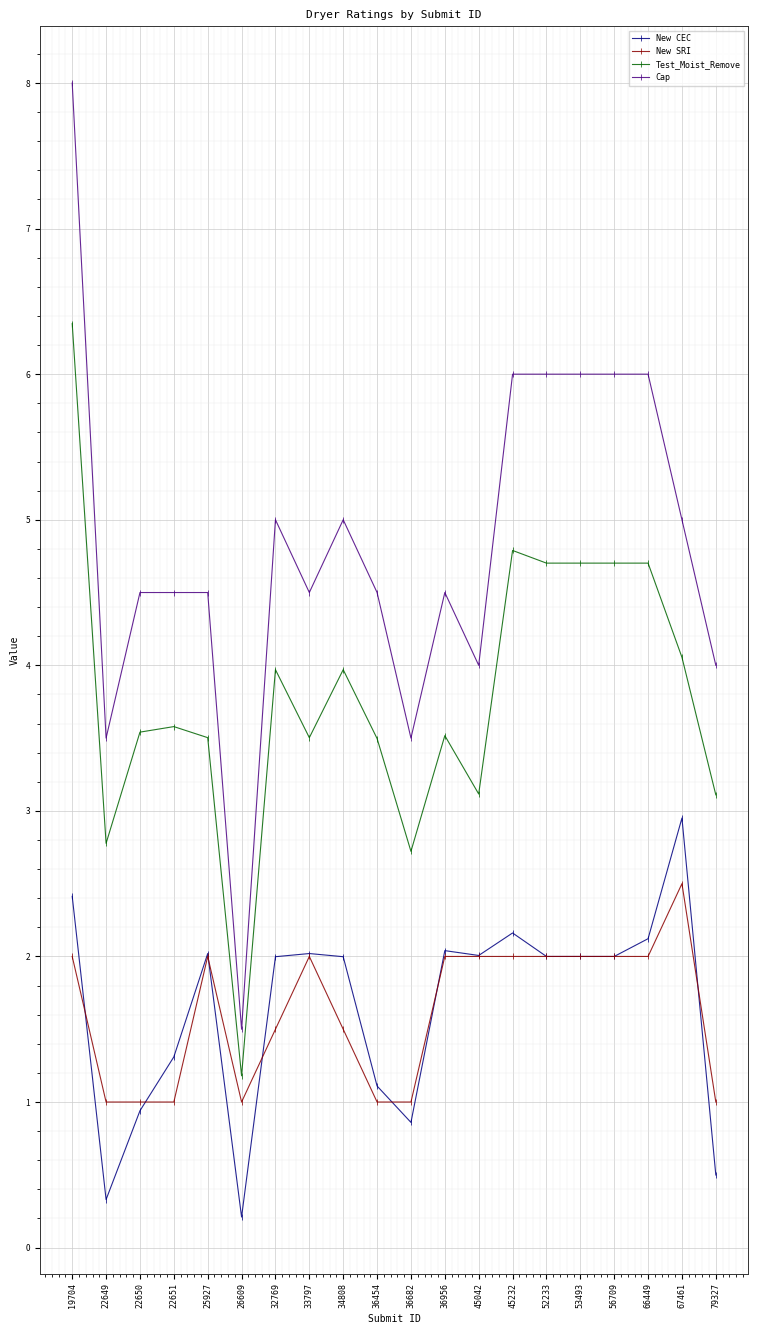

Reading left to right, list all the values displayed in this chart.

New CEC: 19704=2.4	22649=0.3	22650=0.9	22651=1.3	25927=2.0	26609=0.2	32769=2.0	33797=2.0	34808=2.0	36454=1.1	36682=0.9	36956=2.0	45042=2.0	45232=2.2	52233=2.0	53493=2.0	56709=2.0	66449=2.1	67461=3.0	79327=0.5
New SRI: 19704=2.0	22649=1.0	22650=1.0	22651=1.0	25927=2.0	26609=1.0	32769=1.5	33797=2.0	34808=1.5	36454=1.0	36682=1.0	36956=2.0	45042=2.0	45232=2.0	52233=2.0	53493=2.0	56709=2.0	66449=2.0	67461=2.5	79327=1.0
Test_Moist_Remove: 19704=6.3	22649=2.8	22650=3.5	22651=3.6	25927=3.5	26609=1.2	32769=4.0	33797=3.5	34808=4.0	36454=3.5	36682=2.7	36956=3.5	45042=3.1	45232=4.8	52233=4.7	53493=4.7	56709=4.7	66449=4.7	67461=4.1	79327=3.1
Cap: 19704=8.0	22649=3.5	22650=4.5	22651=4.5	25927=4.5	26609=1.5	32769=5.0	33797=4.5	34808=5.0	36454=4.5	36682=3.5	36956=4.5	45042=4.0	45232=6.0	52233=6.0	53493=6.0	56709=6.0	66449=6.0	67461=5.0	79327=4.0